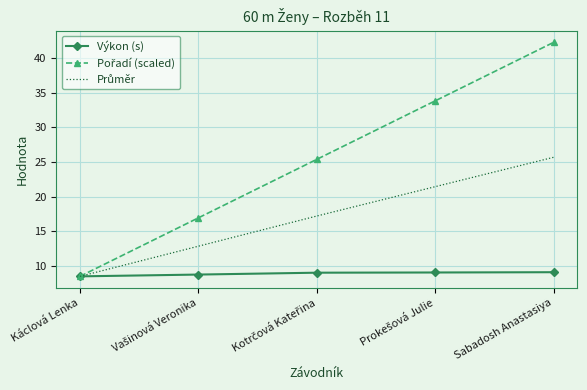

What is the minimum value shown in the chart?

8.5